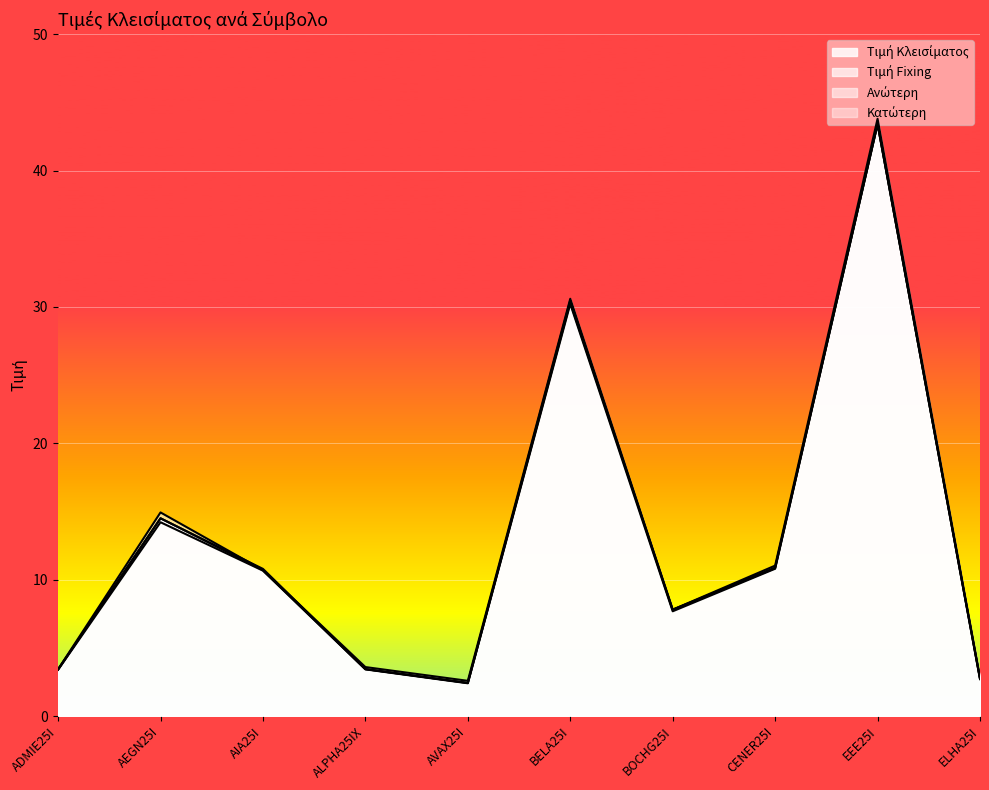

Does the chart display data point markers on the line(s)?

No